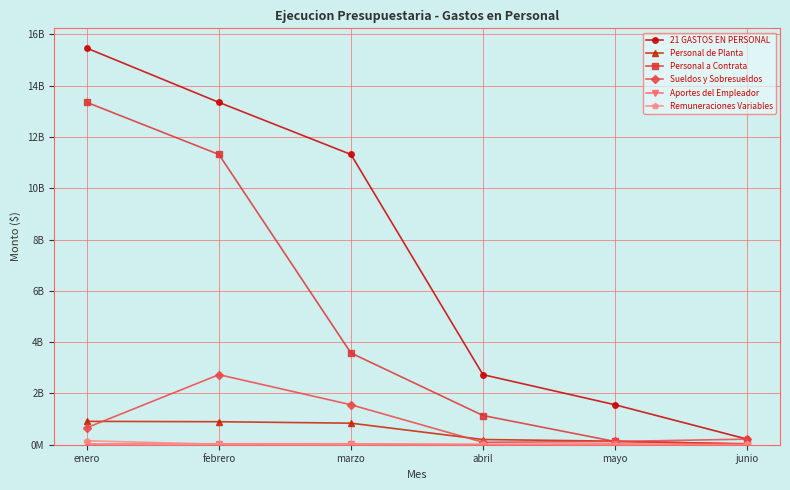

In Aportes del Empleador, how many points are higher than both neighbors (excluding endpoints)?

2